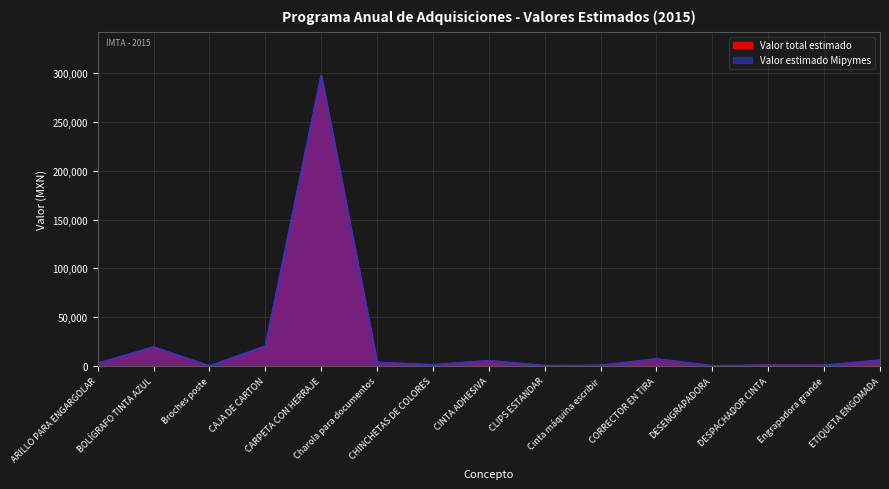

Reading right to left, what are all the values shown in this chart?

Valor total estimado: ETIQUETA ENGOMADA=6060	Engrapadora grande=761	DESPACHADOR CINTA=914	DESENGRAPADORA=255	CORRECTOR EN TIRA=7353	Cinta máquina escribir=690	CLIPS ESTANDAR=460	CINTA ADHESIVA=5538	CHINCHETAS DE COLORES=1316	Charola para documentos=3790	CARPETA CON HERRAJE=297914	CAJA DE CARTON=20407	Broches poste=70	BOLÍGRAFO TINTA AZUL=19600	ARILLO PARA ENGARGOLAR=2708
Valor estimado Mipymes: ETIQUETA ENGOMADA=6060	Engrapadora grande=761	DESPACHADOR CINTA=914	DESENGRAPADORA=255	CORRECTOR EN TIRA=7353	Cinta máquina escribir=690	CLIPS ESTANDAR=460	CINTA ADHESIVA=5538	CHINCHETAS DE COLORES=1316	Charola para documentos=3790	CARPETA CON HERRAJE=297914	CAJA DE CARTON=20407	Broches poste=70	BOLÍGRAFO TINTA AZUL=19600	ARILLO PARA ENGARGOLAR=2708